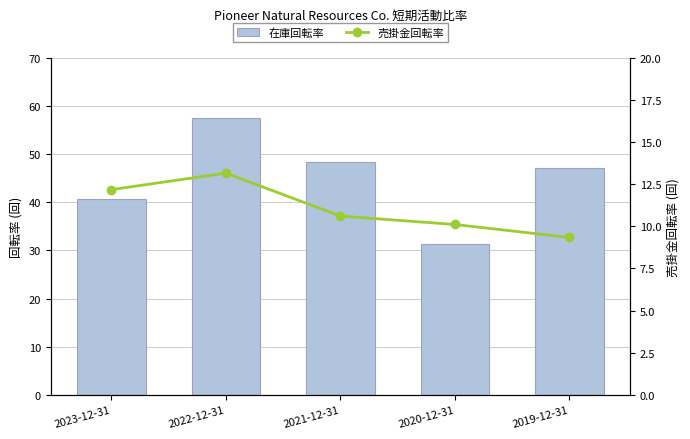

What is the difference between the 在庫回転率 values at 2019-12-31 and 2023-12-31?

6.5